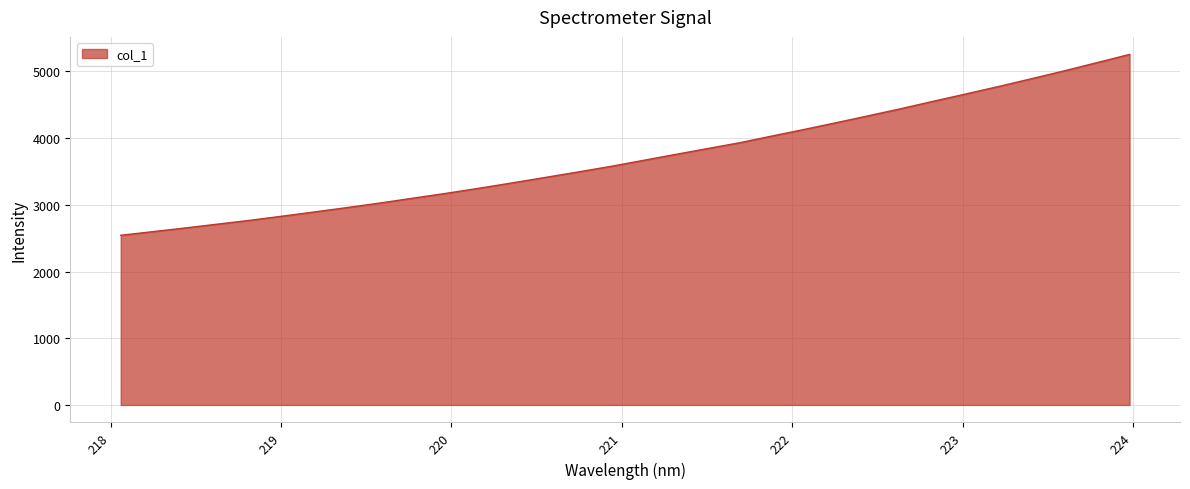

How many lines are shown in the chart?

1